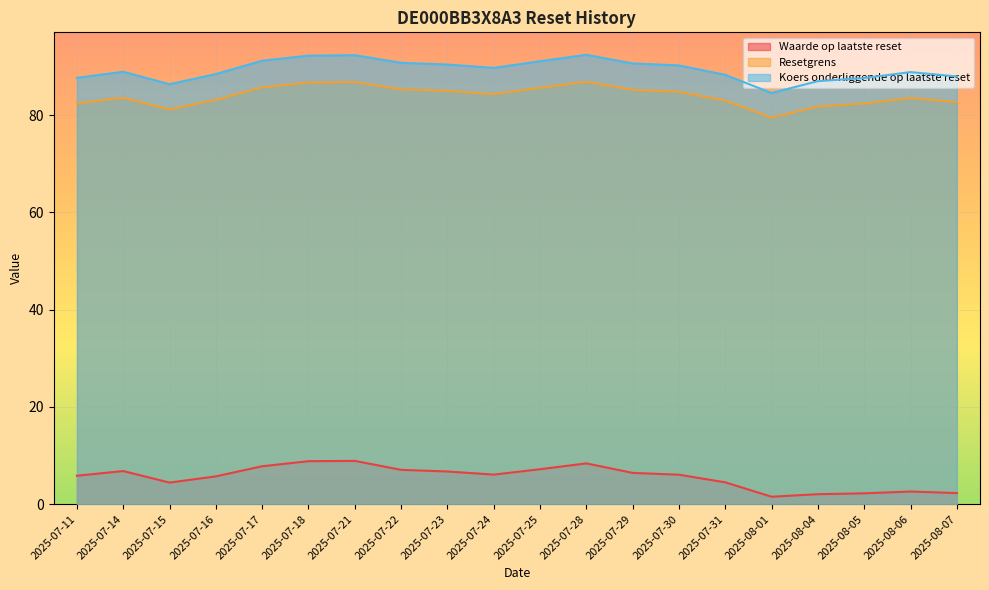

At which label is Koers onderliggende op laatste reset closest to 88?

2025-08-07